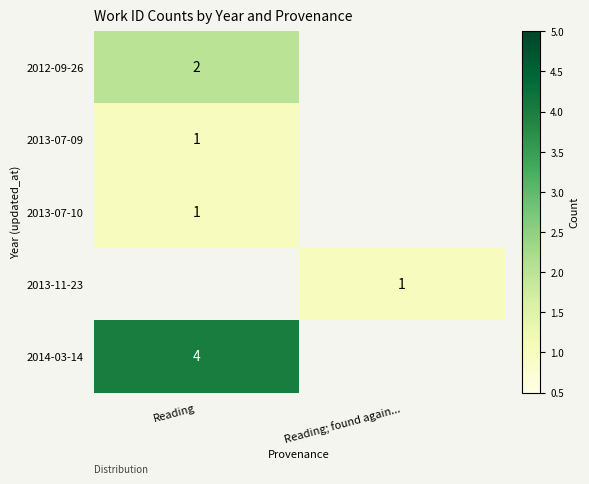

The 2012-09-26 series shows 4 at Reading. True or false?

False